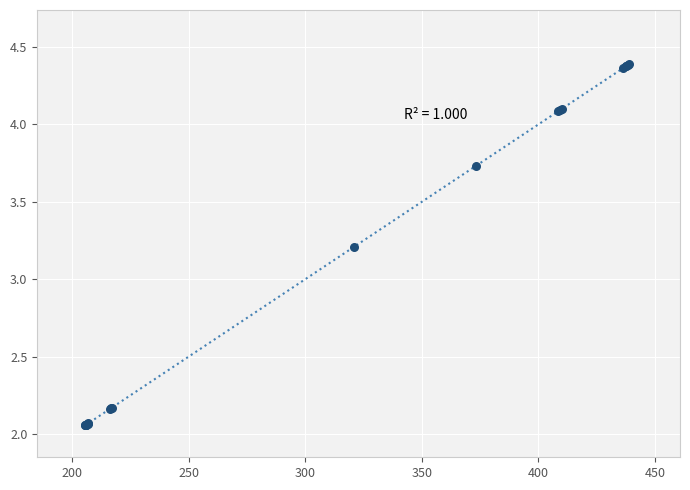

What Y value in the scatter plot is closest to 3?

3.2